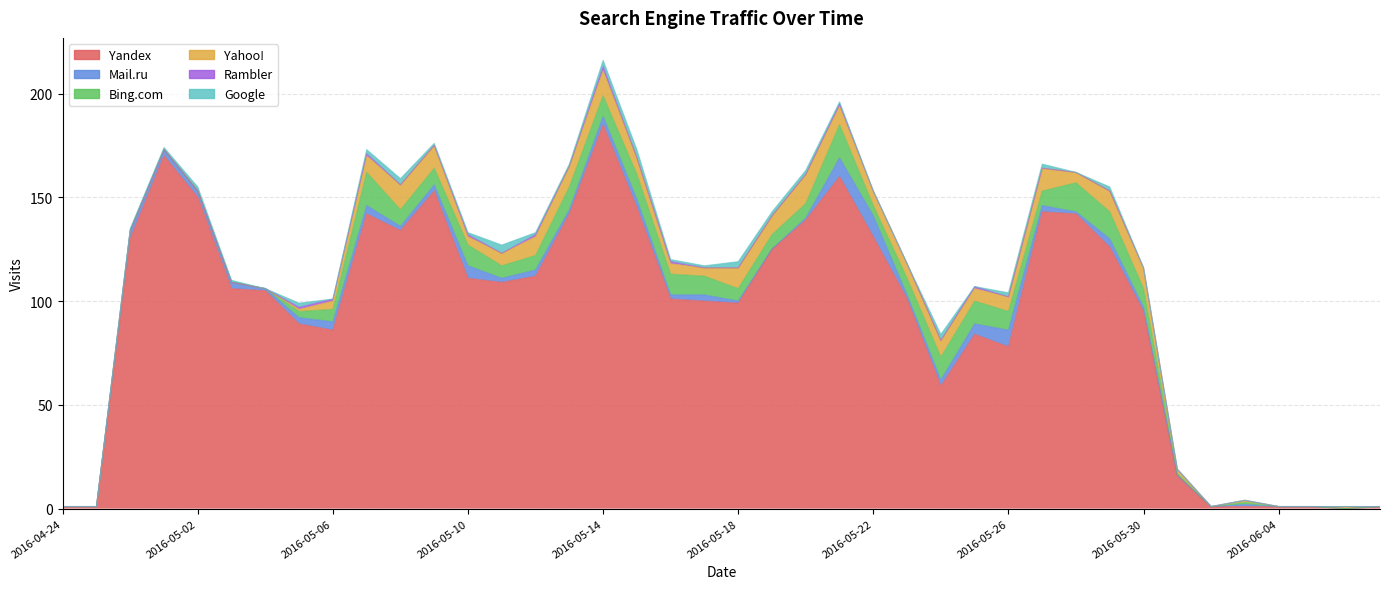

What is the total value across all series at 2016-05-09?

176